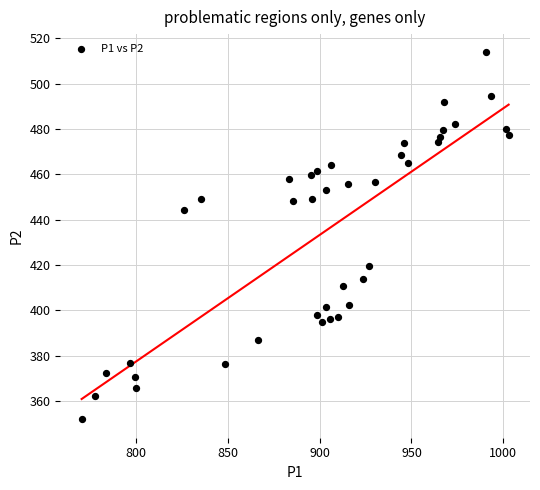

What is the range of X values (max minus min)?

232.8